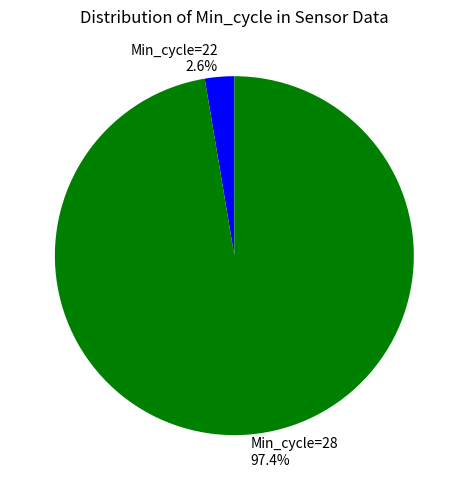

Rank the categories by value from lowest to highest.

Min_cycle=22 2.6%, Min_cycle=28 97.4%